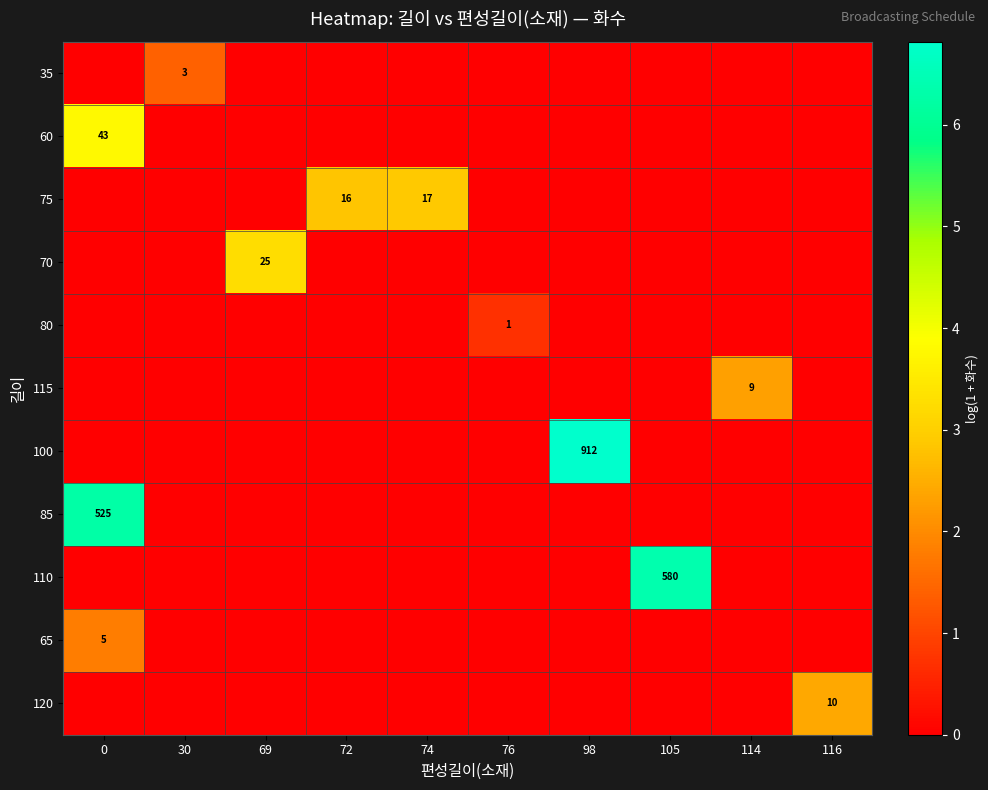

Which label corresponds to the largest value in the chart?

98